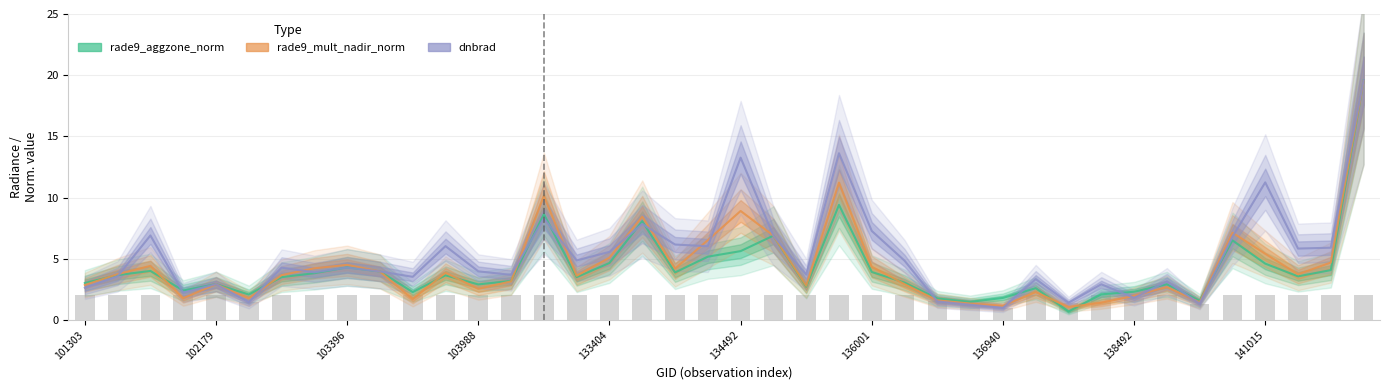

What is the average value of the rade9_aggzone_norm series?

4.2